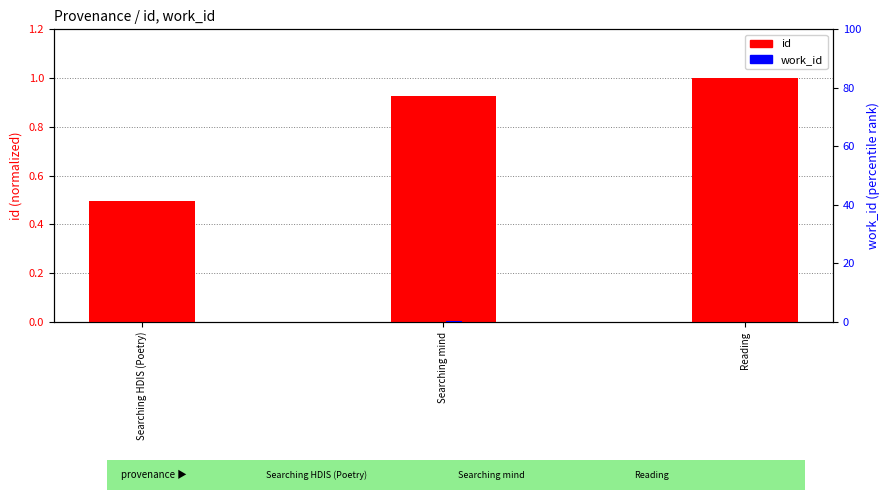

What is the difference between the maximum and minimum values in the work_id series?

0.1